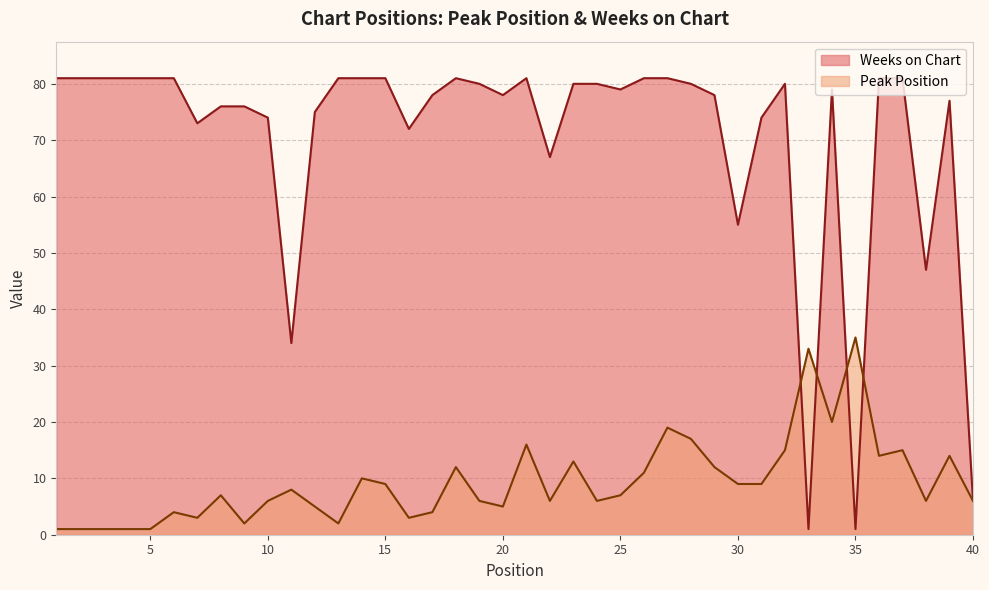

Where does the Peak Position series first go above 7?

11